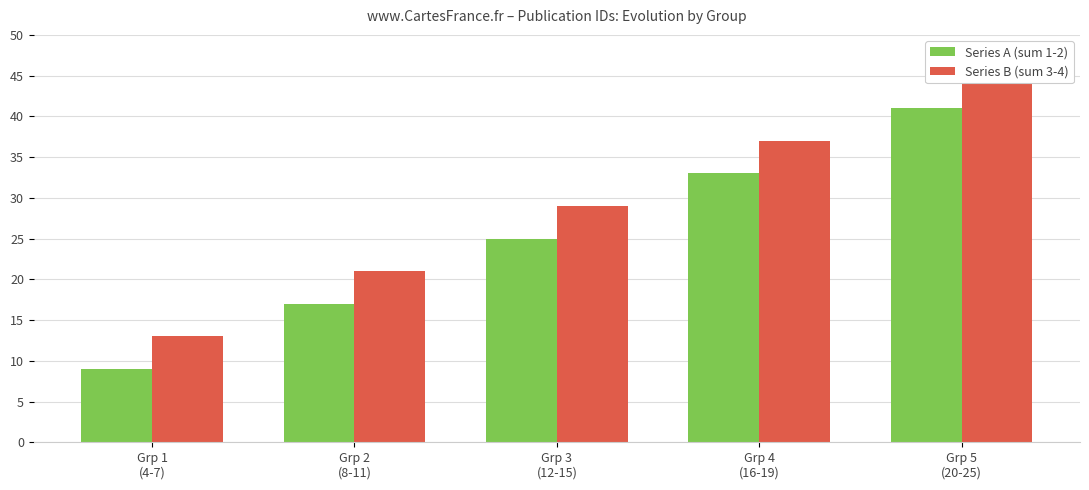

List the series in order of their peak value, highest first.

Series B (sum 3-4), Series A (sum 1-2)